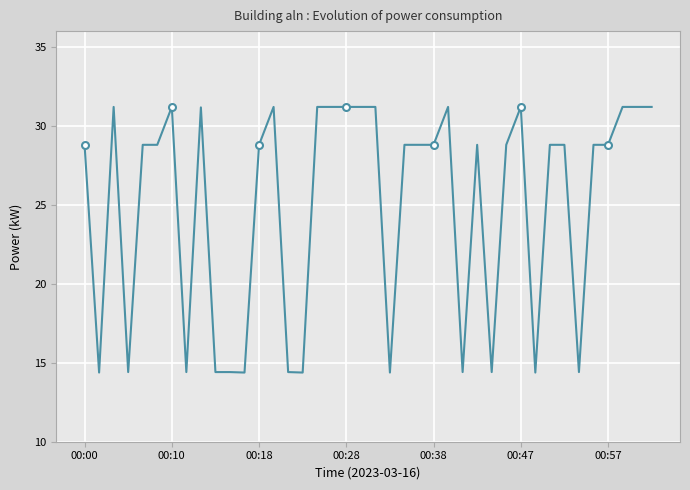

Is this an area chart (filled region under the line)?

No